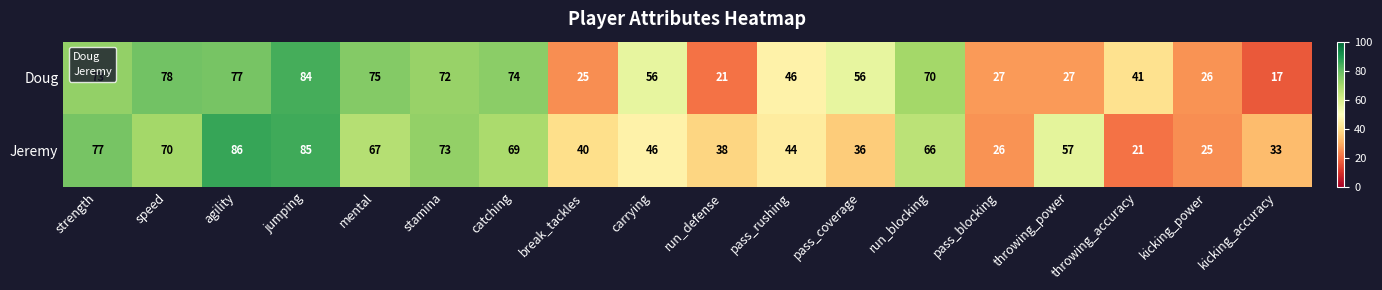

Where does the Doug series first go above 56?

strength